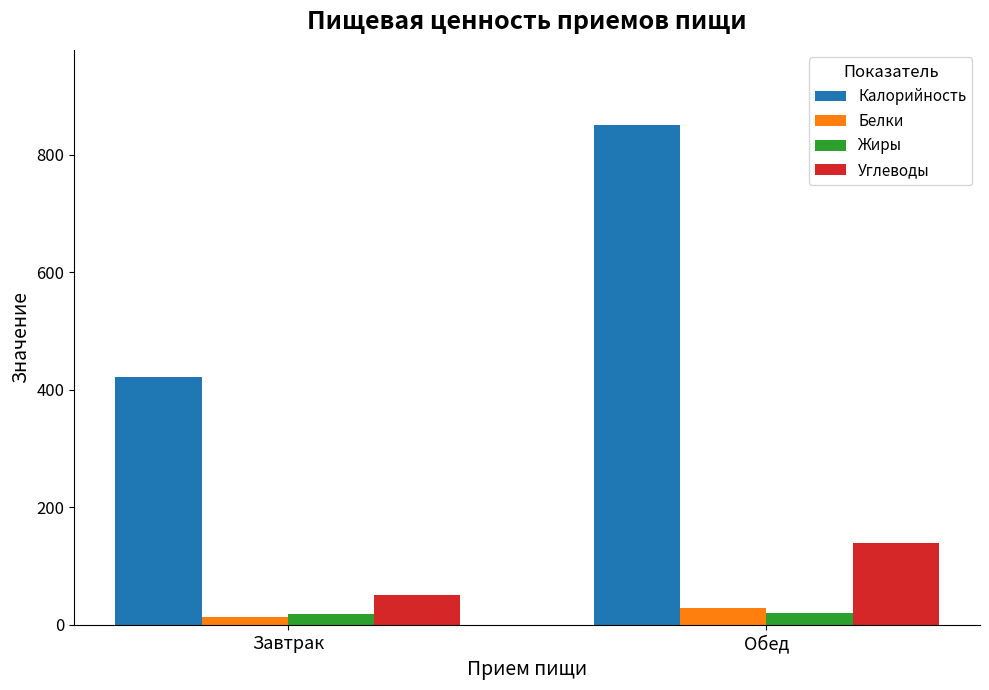

What is the greatest value displayed?

851